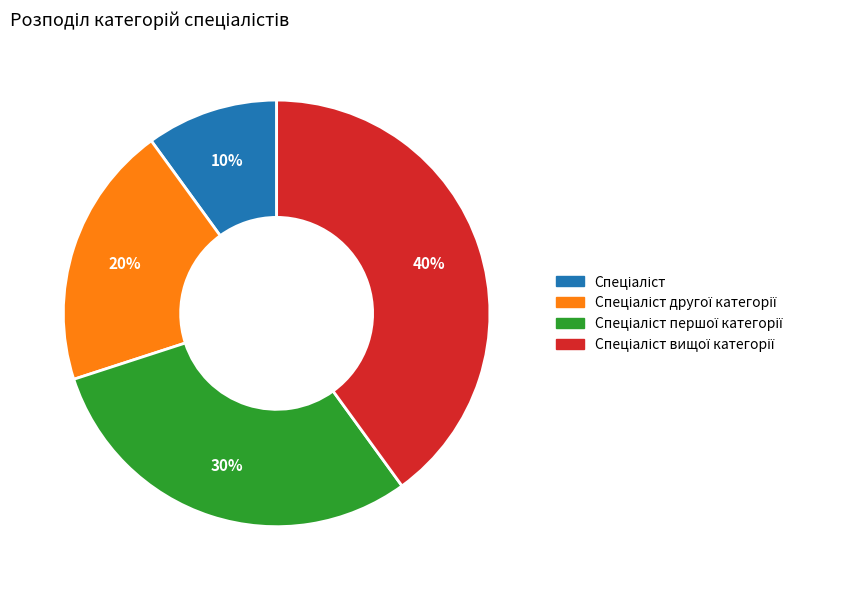

To the nearest percent, what is the difference between the largest and smallest slice percentages?

30%